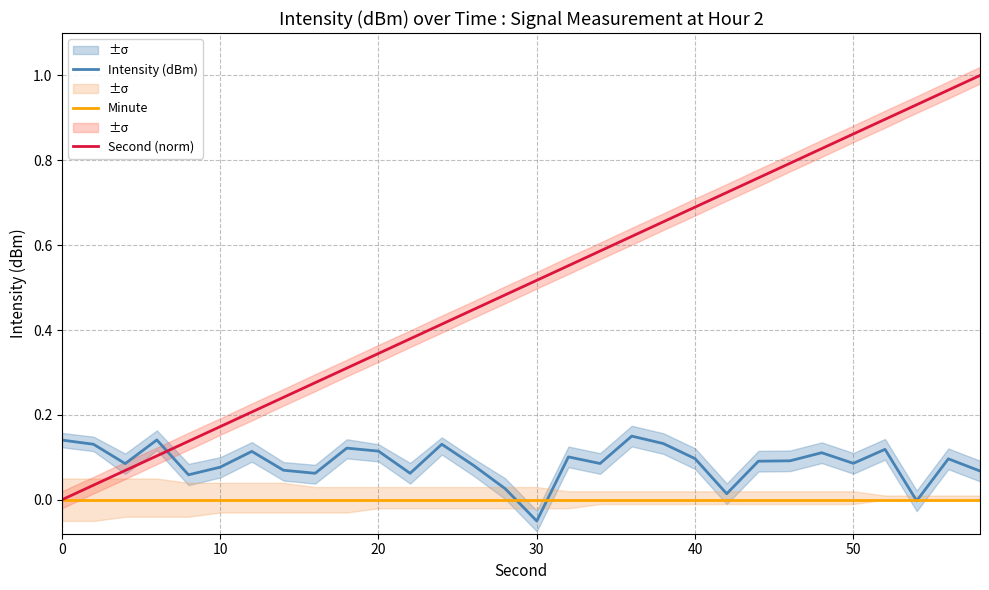

Reading right to left, extract all data points from this chart.

Intensity (dBm): 0.1	0.1	-0.0	0.1	0.1	0.1	0.1	0.1	0.0	0.1	0.1	0.2	0.1	0.1	-0.1	0.0	0.1	0.1	0.1	0.1	0.1	0.1	0.1	0.1	0.1	0.1	0.1	0.1	0.1	0.1
Minute: 0.0	0.0	0.0	0.0	0.0	0.0	0.0	0.0	0.0	0.0	0.0	0.0	0.0	0.0	0.0	0.0	0.0	0.0	0.0	0.0	0.0	0.0	0.0	0.0	0.0	0.0	0.0	0.0	0.0	0.0
Second (norm): 1.0	1.0	0.9	0.9	0.9	0.8	0.8	0.8	0.7	0.7	0.7	0.6	0.6	0.6	0.5	0.5	0.4	0.4	0.4	0.3	0.3	0.3	0.2	0.2	0.2	0.1	0.1	0.1	0.0	0.0